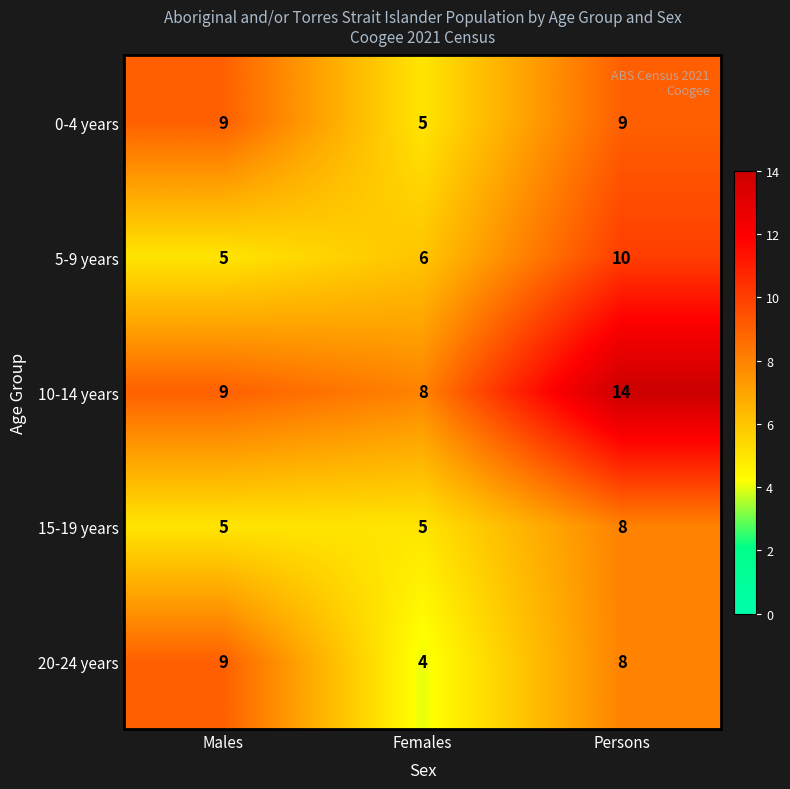

Where does the 20-24 years series first go above 8?

Males